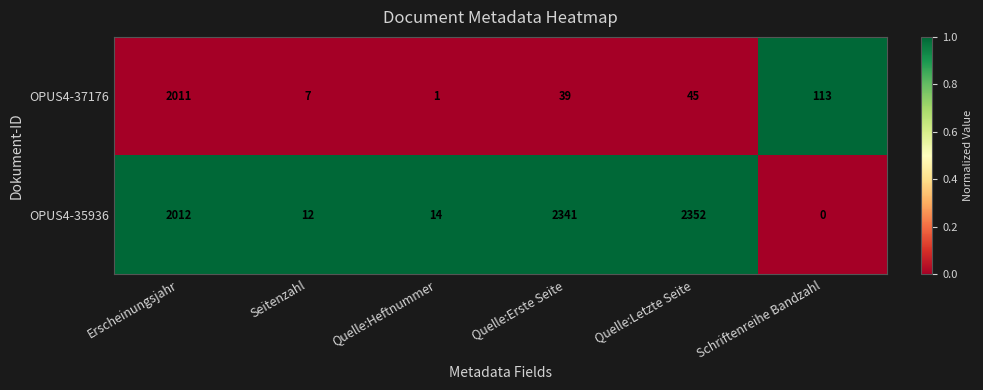

Which label corresponds to the smallest value in the chart?

Schriftenreihe Bandzahl